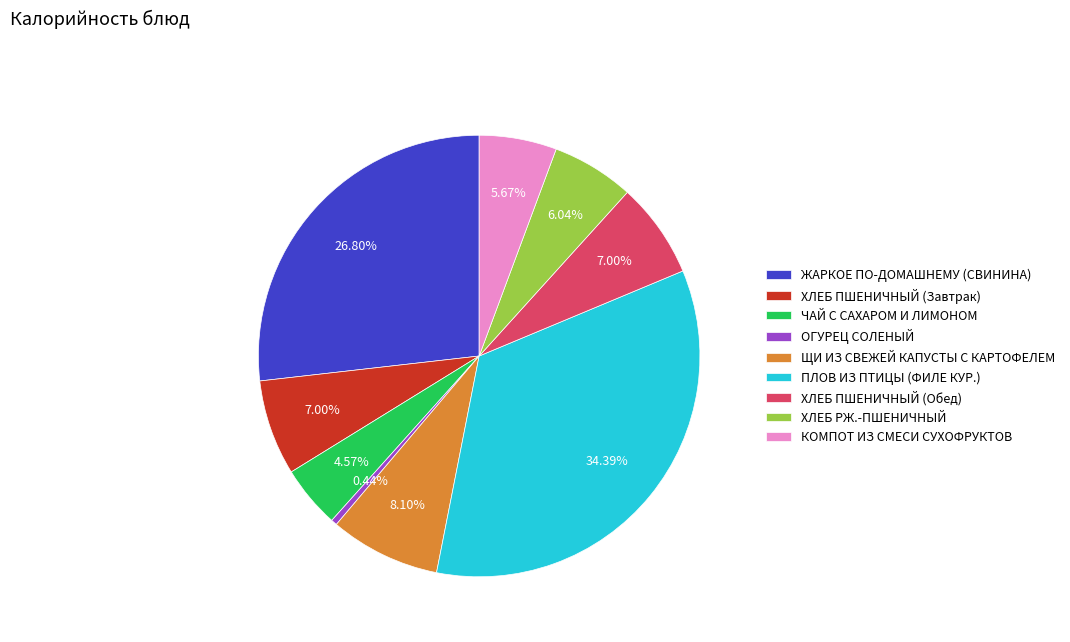

What percentage is the ЖАРКОЕ ПО-ДОМАШНЕМУ (СВИНИНА) slice, to the nearest percent?

27%